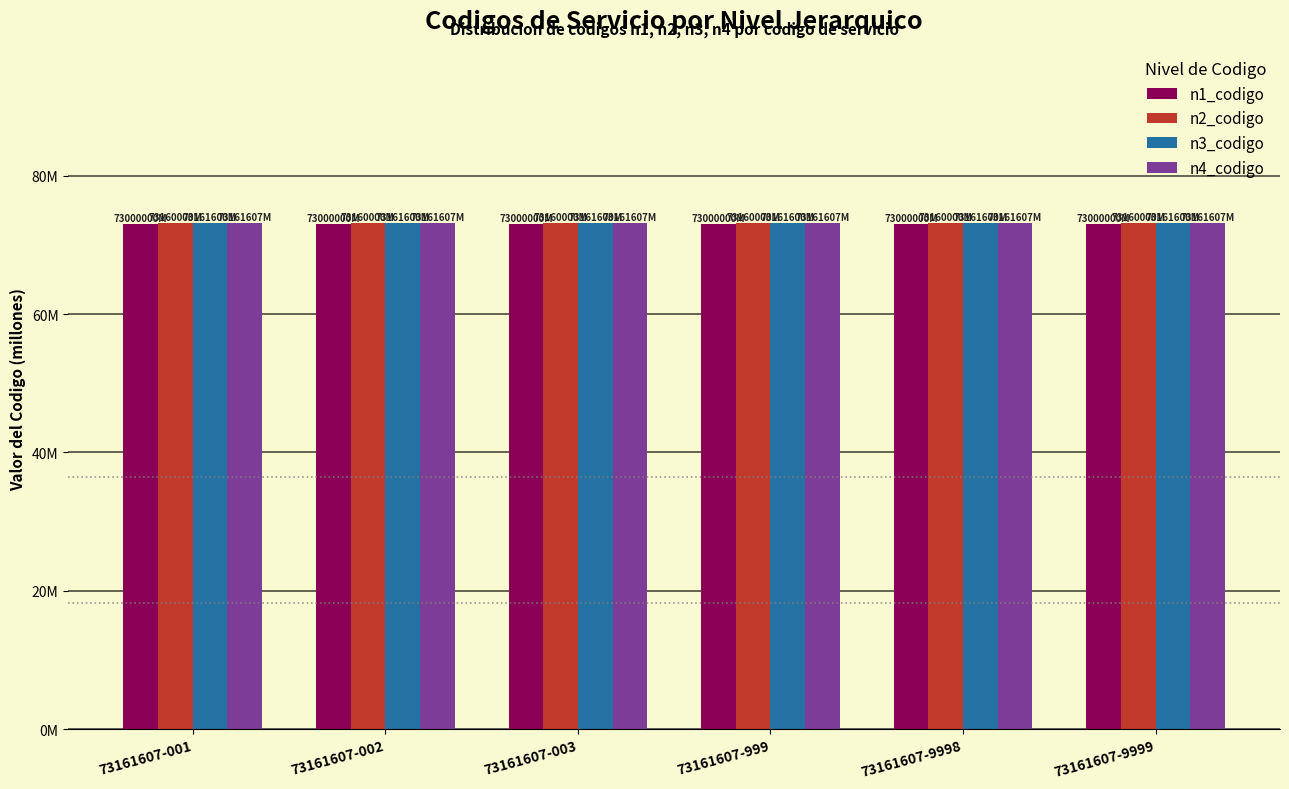

List the labels in order of n2_codigo value, smallest first.

73161607-001, 73161607-002, 73161607-003, 73161607-999, 73161607-9998, 73161607-9999